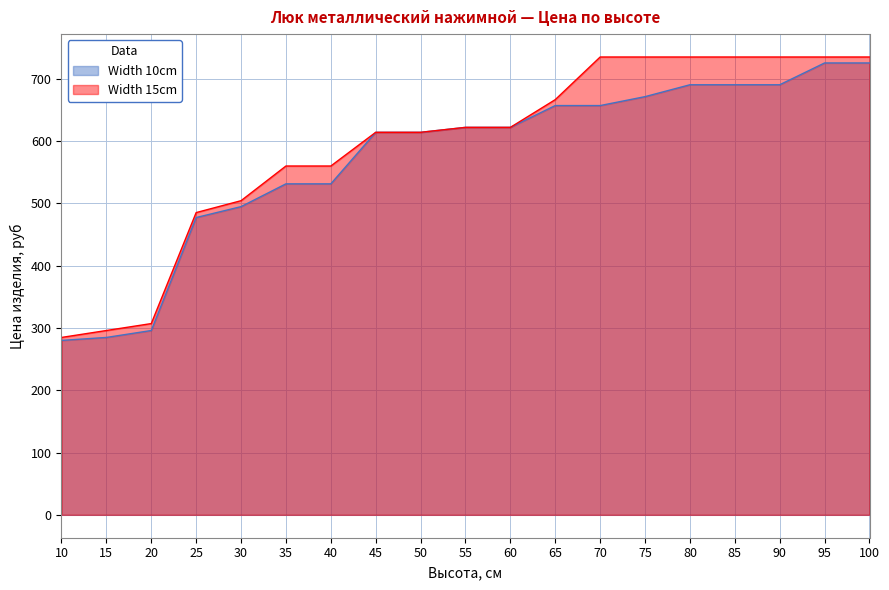

True or false: Width 10cm and Width 15cm intersect in this chart.

False